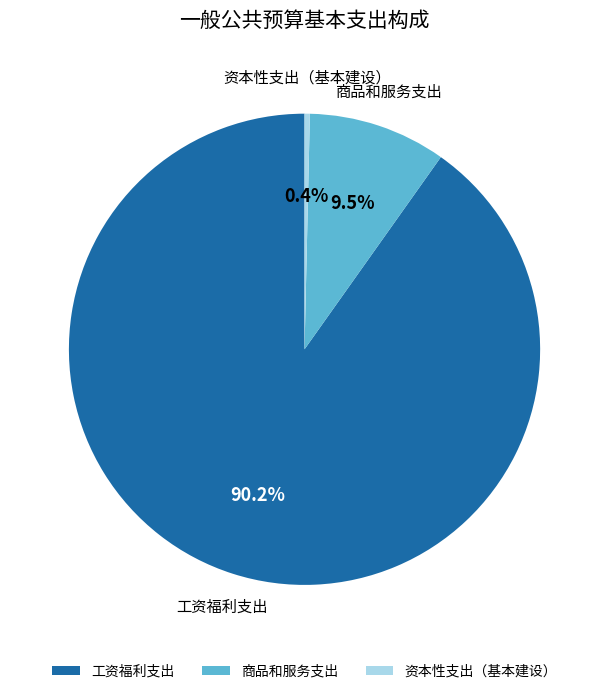

Combined, do 商品和服务支出 and 工资福利支出 account for over 50%?

Yes